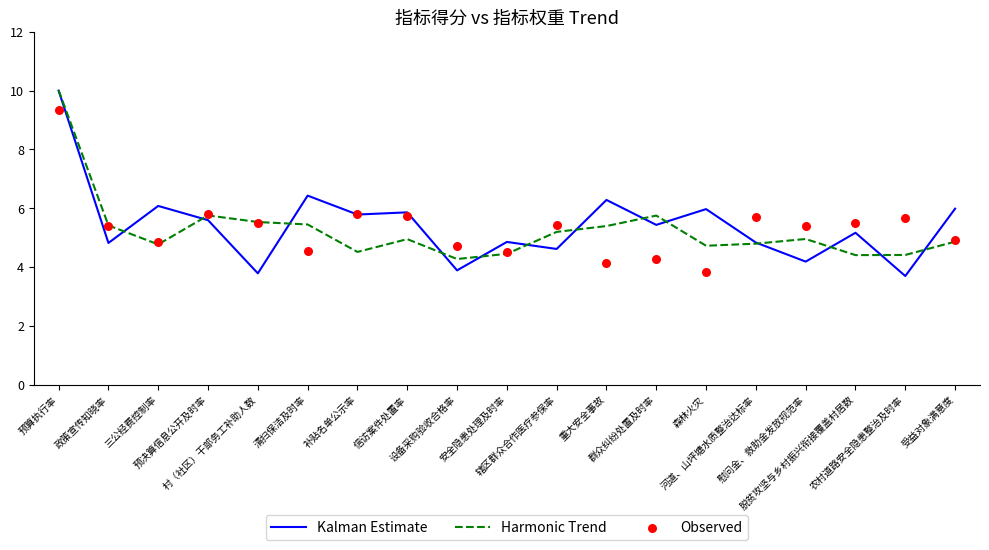

Which series reaches the maximum Y coordinate?

Harmonic Trend